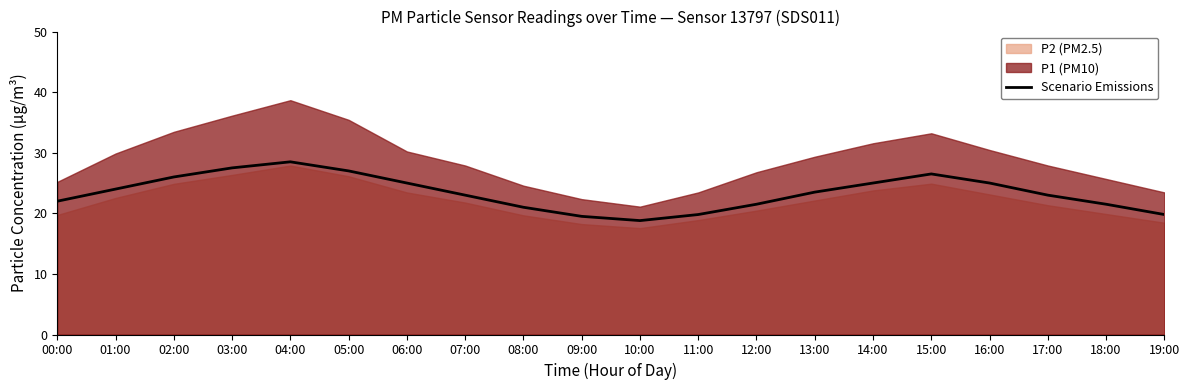

Reading left to right, what are all the values shown in this chart?

00:00=22.0	01:00=24.0	02:00=26.0	03:00=27.5	04:00=28.5	05:00=27.0	06:00=25.0	07:00=23.0	08:00=21.0	09:00=19.5	10:00=18.8	11:00=19.8	12:00=21.5	13:00=23.5	14:00=25.0	15:00=26.5	16:00=25.0	17:00=23.0	18:00=21.5	19:00=19.8